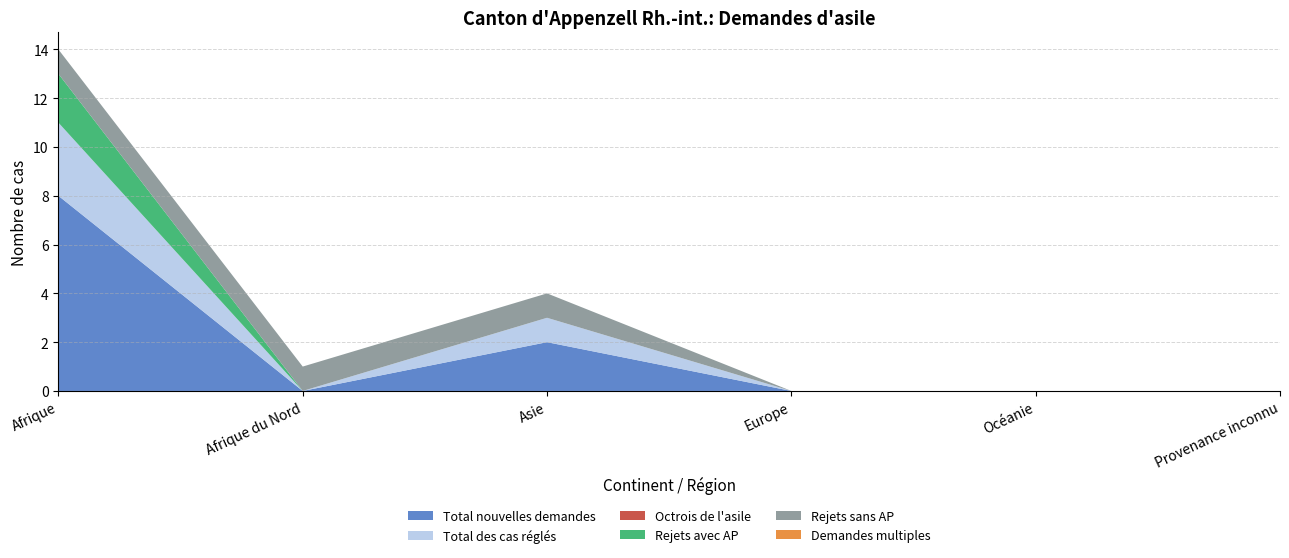

Reading left to right, extract all data points from this chart.

Total nouvelles demandes: Afrique=8	Afrique du Nord=0	Asie=2	Europe=0	Océanie=0	Provenance inconnu=0
Total des cas réglés: Afrique=3	Afrique du Nord=0	Asie=1	Europe=0	Océanie=0	Provenance inconnu=0
Octrois de l'asile: Afrique=0	Afrique du Nord=0	Asie=0	Europe=0	Océanie=0	Provenance inconnu=0
Rejets avec AP: Afrique=2	Afrique du Nord=0	Asie=0	Europe=0	Océanie=0	Provenance inconnu=0
Rejets sans AP: Afrique=1	Afrique du Nord=1	Asie=1	Europe=0	Océanie=0	Provenance inconnu=0
Demandes multiples: Afrique=0	Afrique du Nord=0	Asie=0	Europe=0	Océanie=0	Provenance inconnu=0